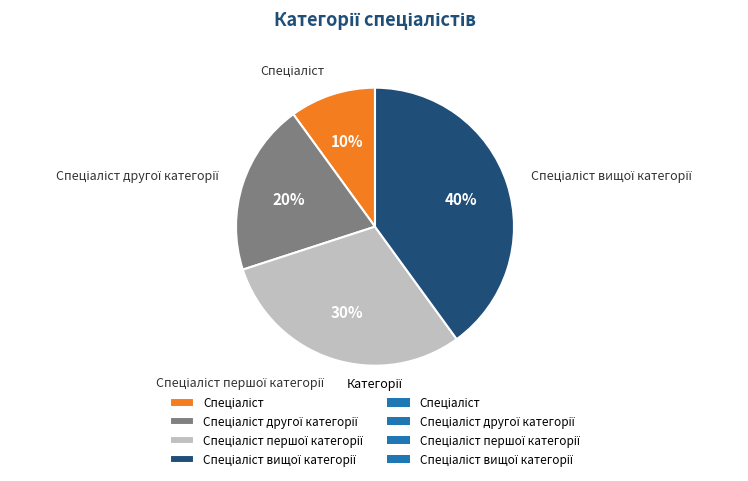

How many segments does this pie chart have?

4